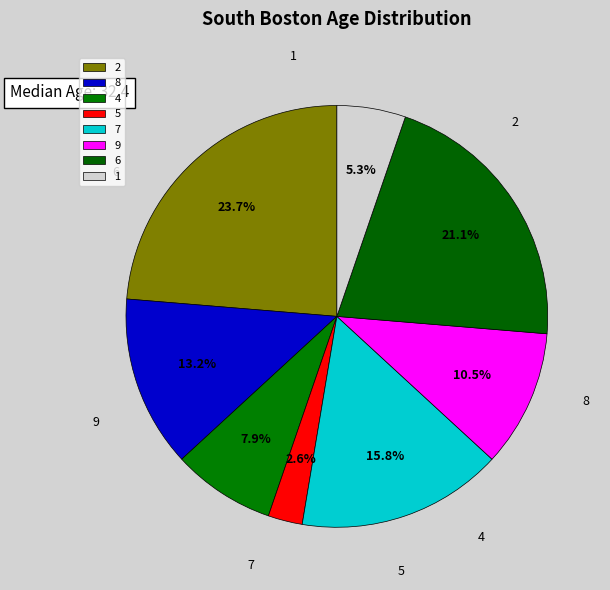

How many slices are in this pie chart?

8